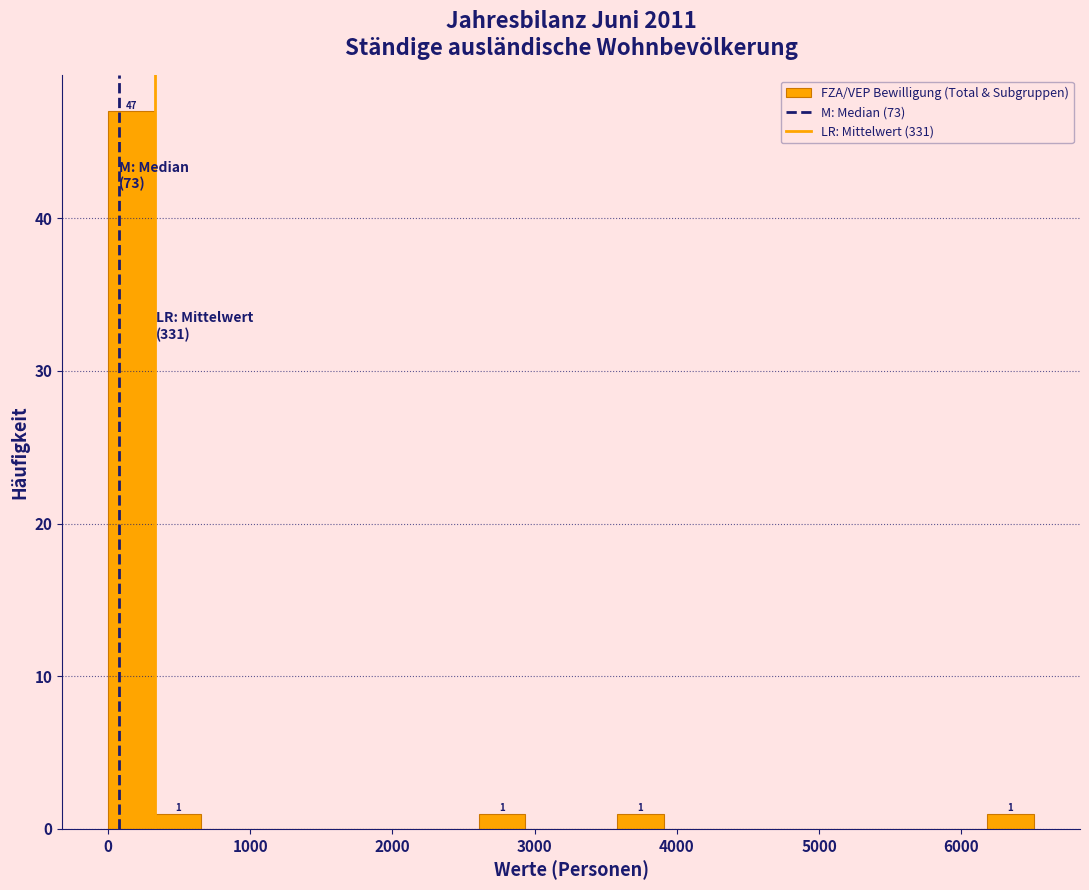

Around what value on the x-axis is the tallest bar? Give the approximate position of its centre, as read against the axis.

200